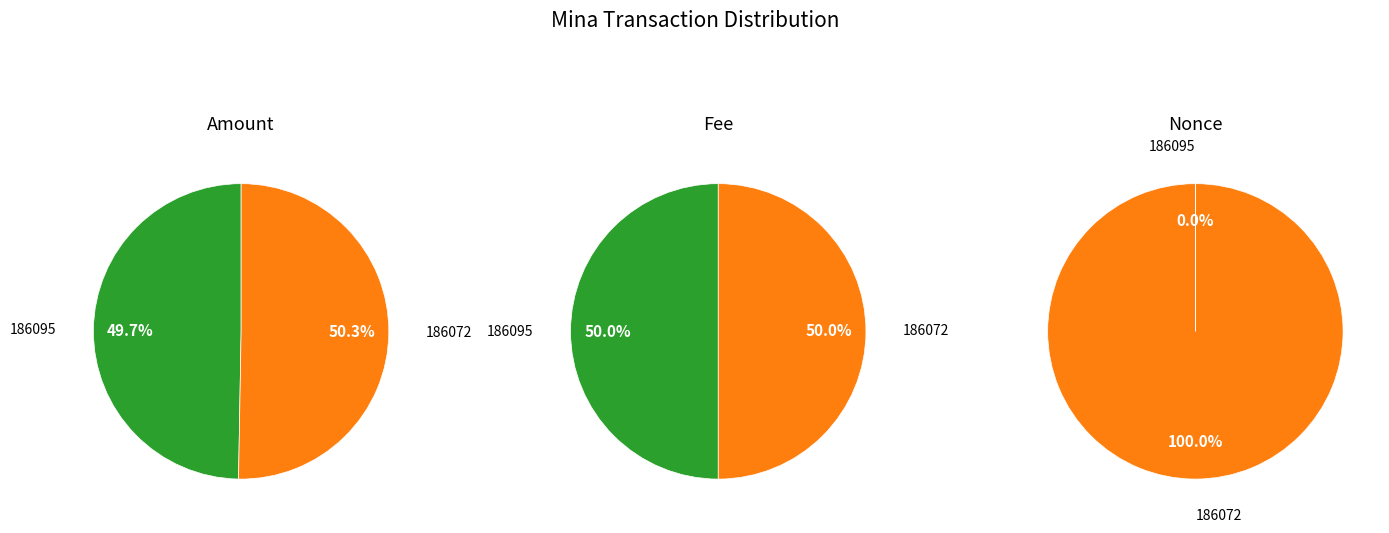

To the nearest percent, what percentage of the pie is 186072?

50%